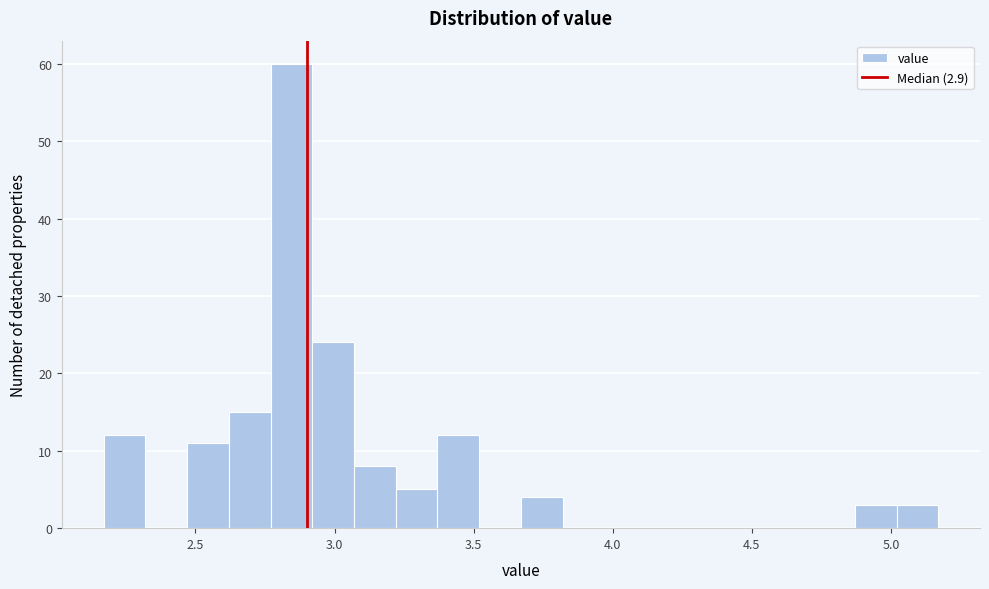

Read against the x-axis, roughly where is the centre of the tallest bar?

2.85